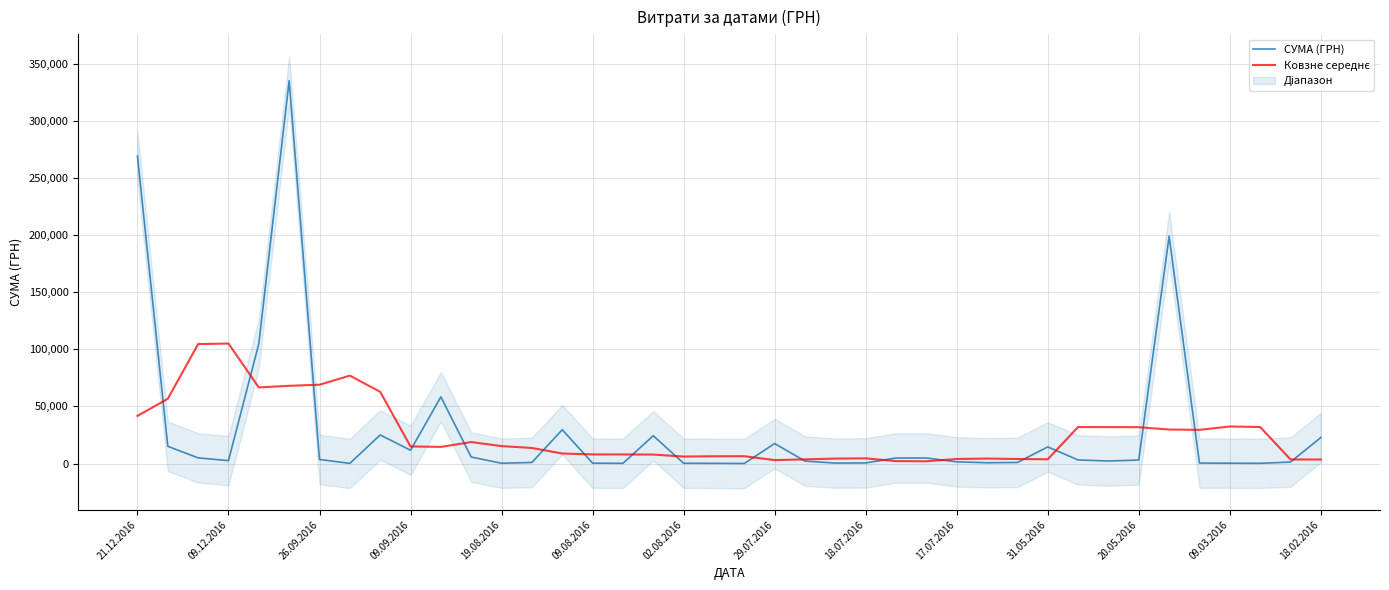

Which series has the largest range (max minus min)?

СУМА (ГРН)